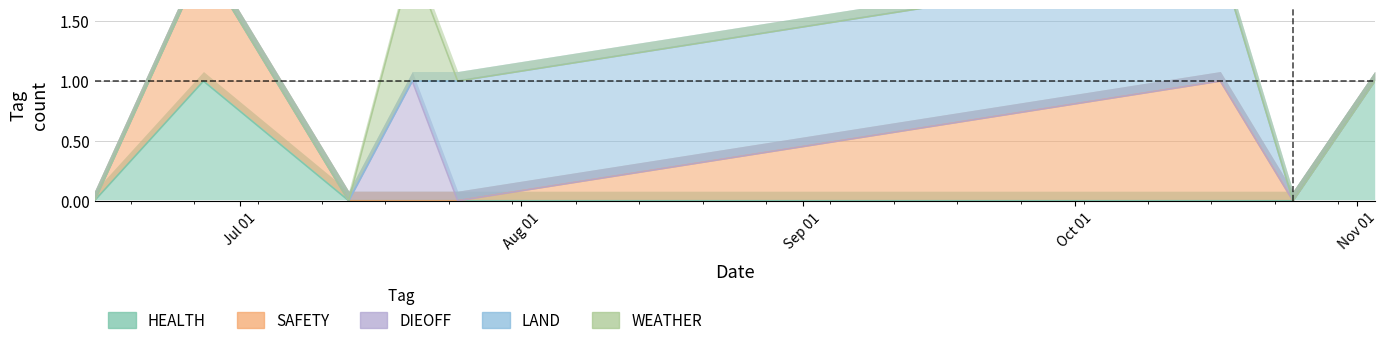

What is the sum of all HEALTH values?

2